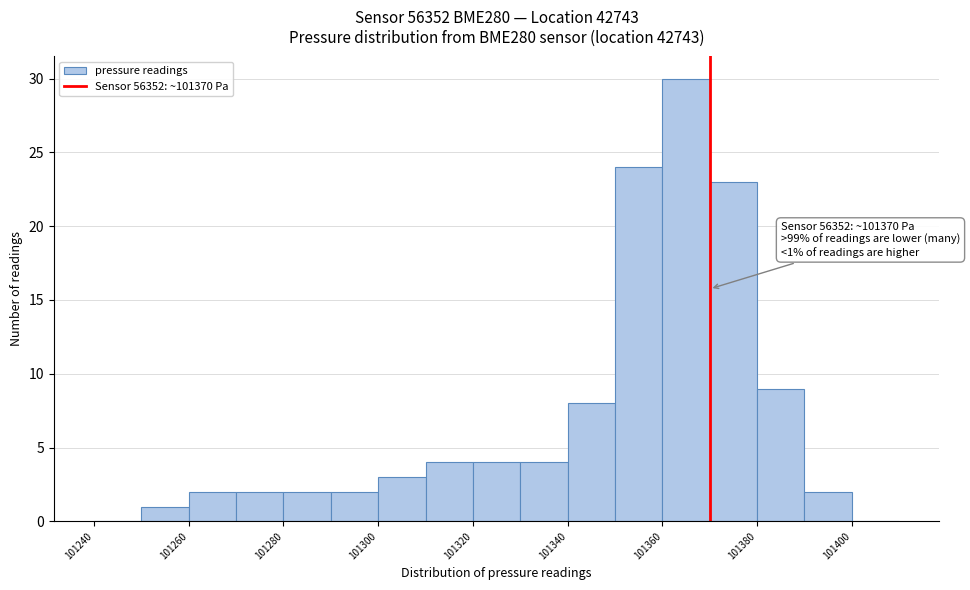

Which range on the x-axis has the tallest bar?

101360 to 101370